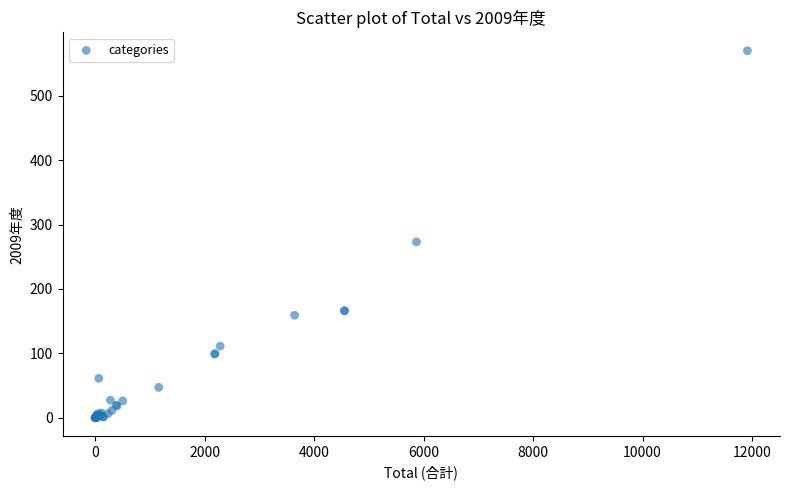

What Y value in the scatter plot is closest to 285?

273